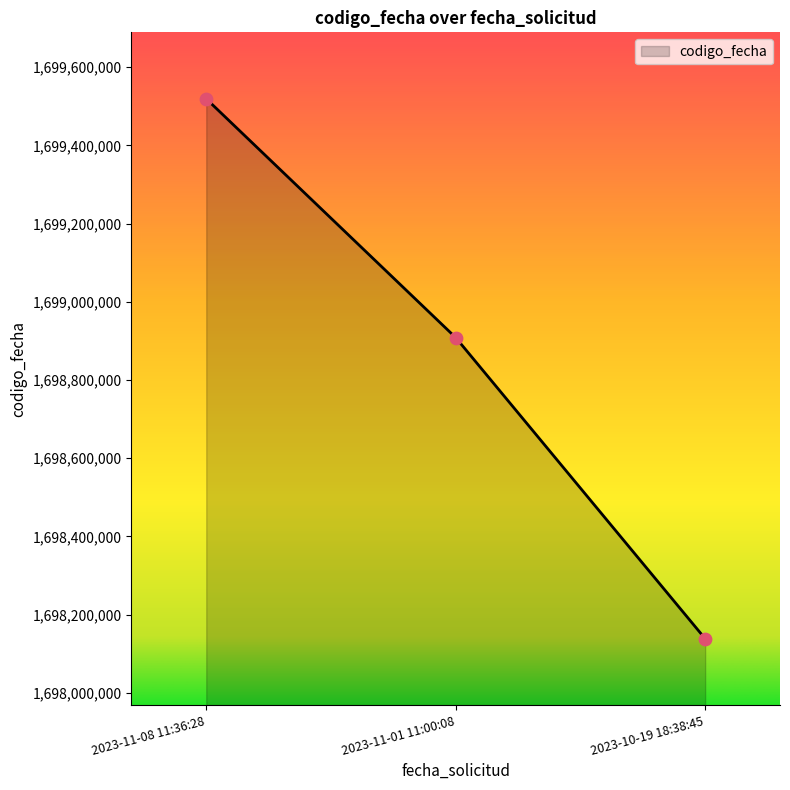

What is the ratio of the value at 2023-11-01 11:00:08 to the value at 2023-11-08 11:36:28?

1.0